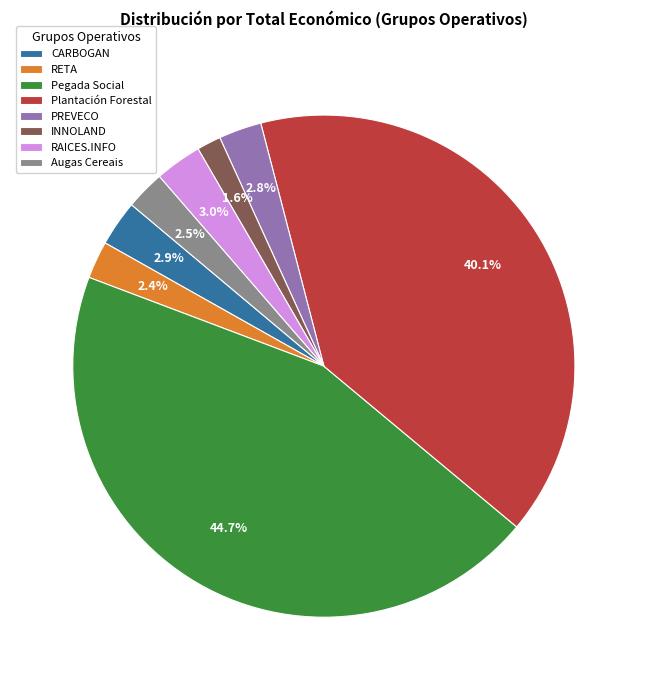

The INNOLAND slice represents 15% of the pie. True or false?

False